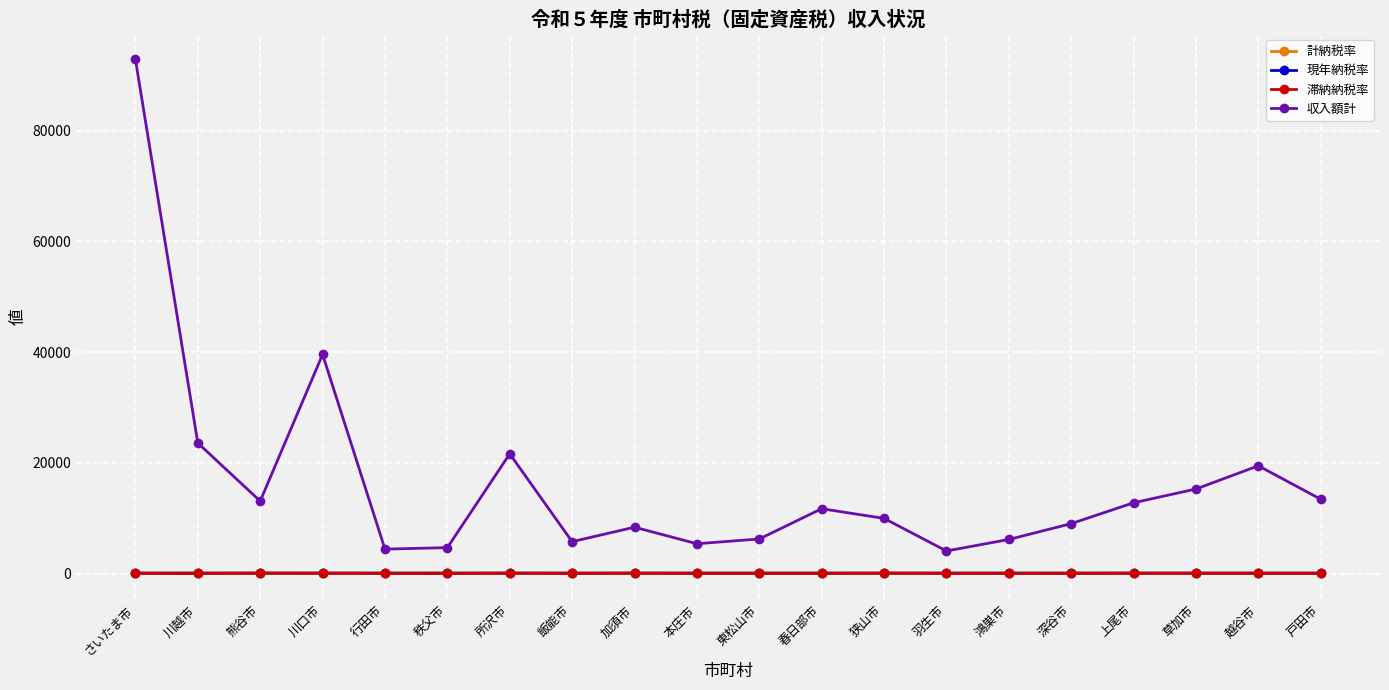

Count the number of data series in this chart.

4